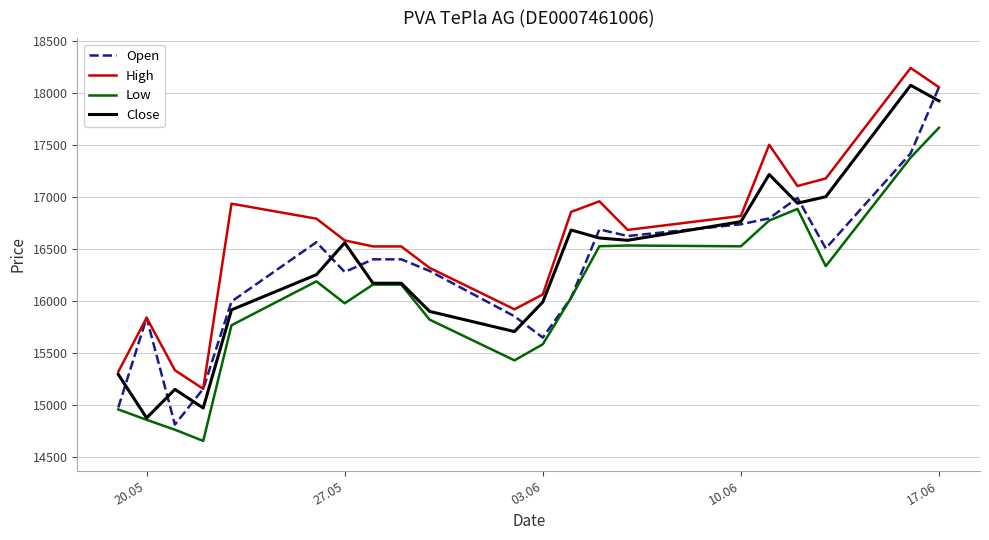

How many times do Close and Open cross each other?

11